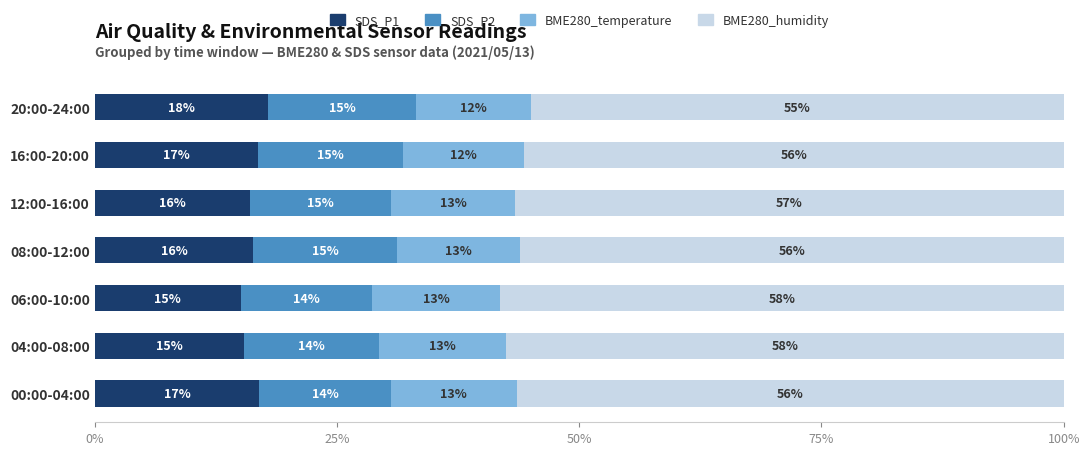

Is it true that SDS_P1 equals 25.8 at 06:00-10:00?

False